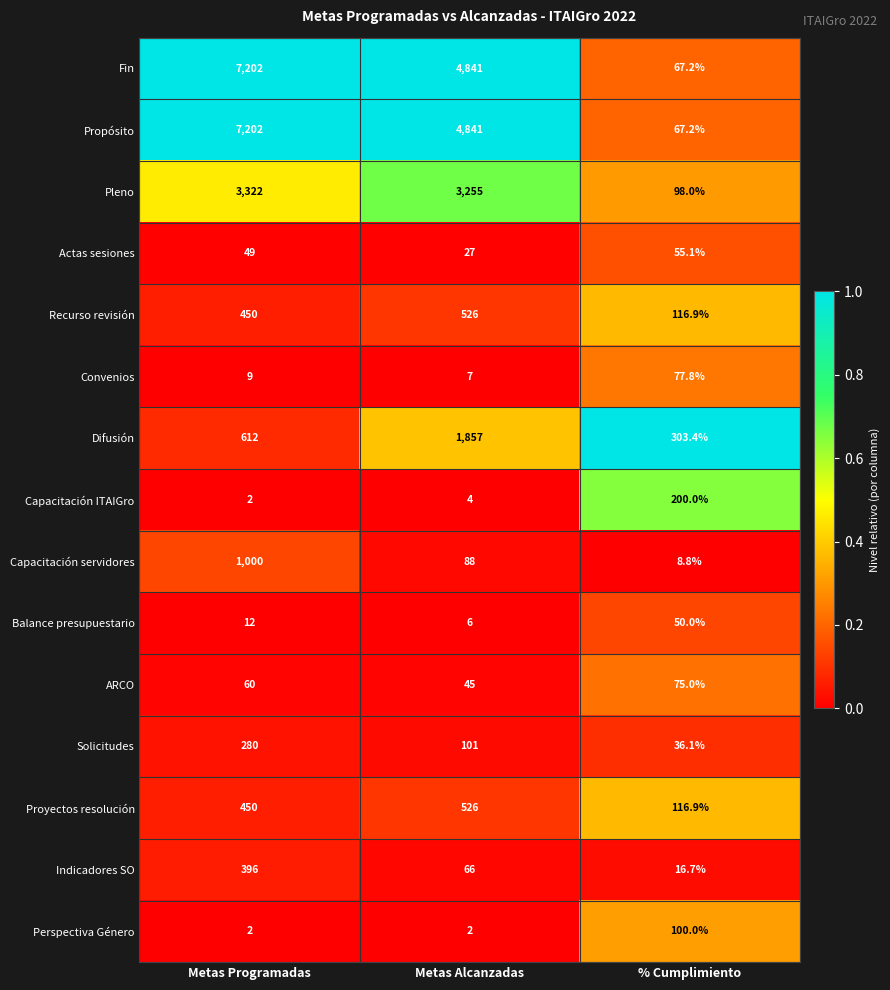

What is the average value of the Fin series?

4036.7